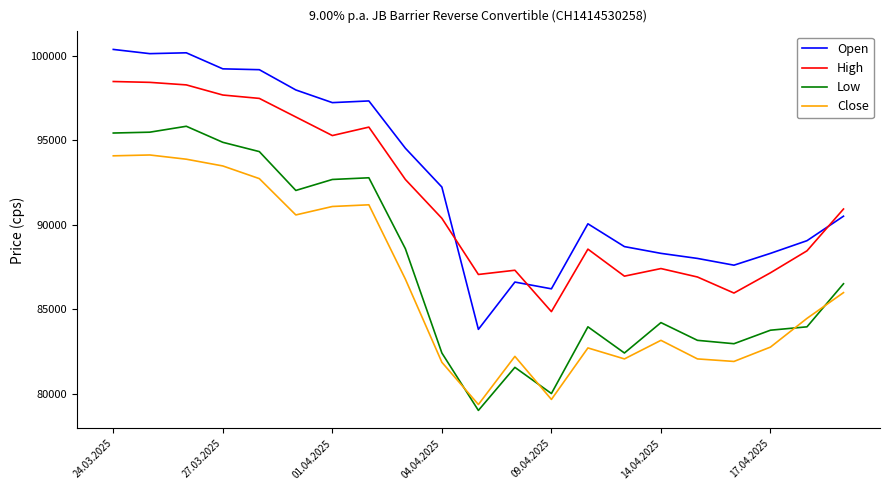

Rank the series by their maximum value, from highest to lowest.

Open, High, Low, Close